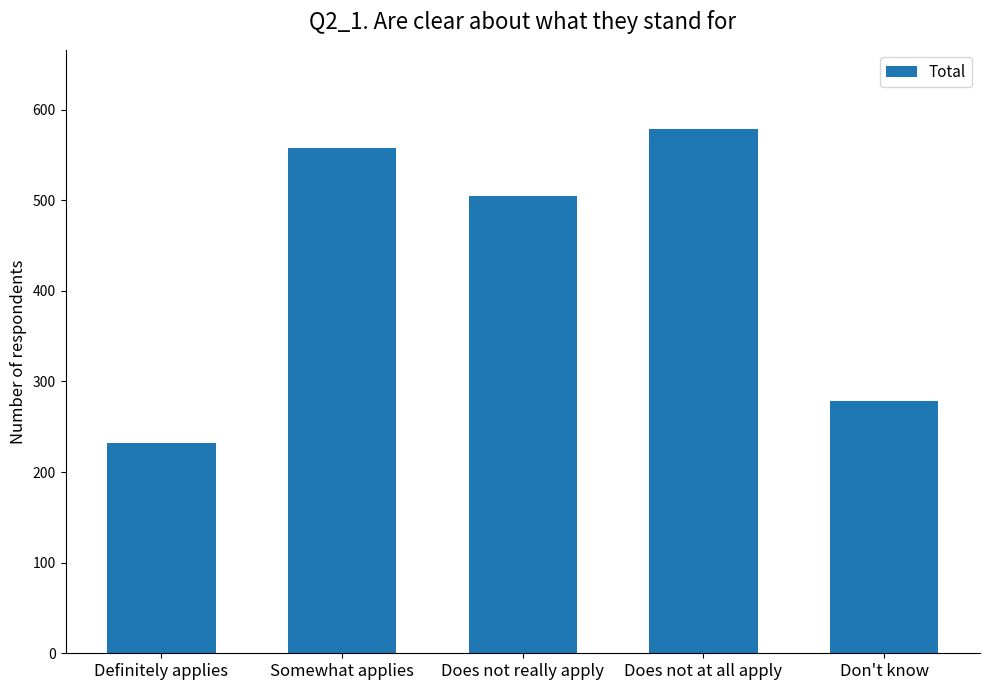

What position from the left is Somewhat applies?

2